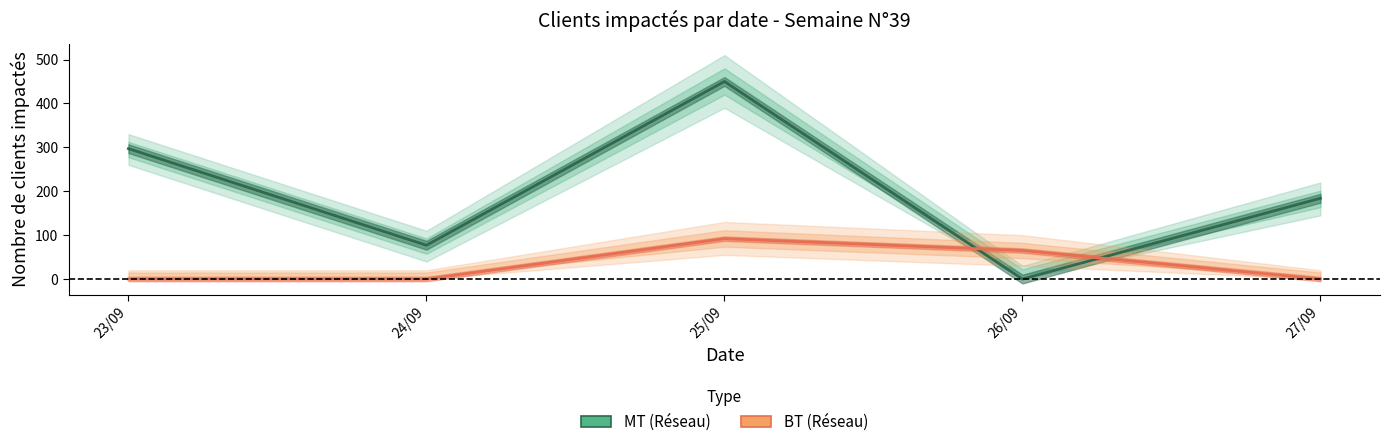

What is the difference between the BT (Réseau) values at 26/09 and 23/09?

65